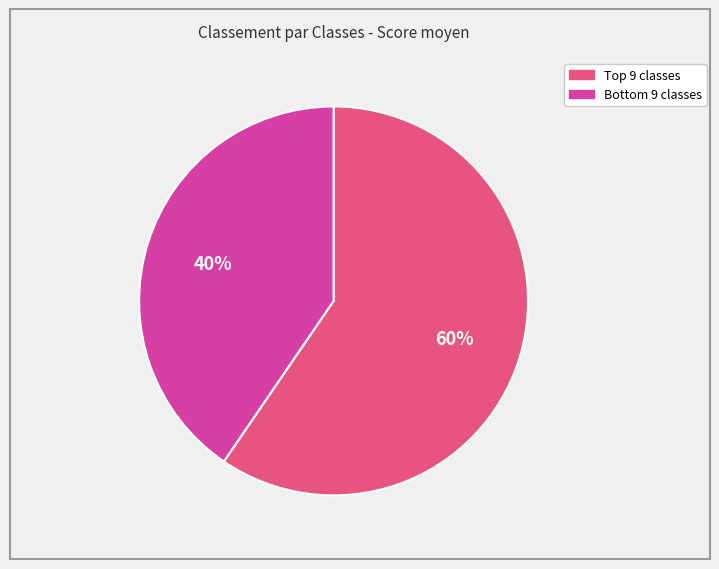

Is there any slice that represents more than half of the pie?

Yes